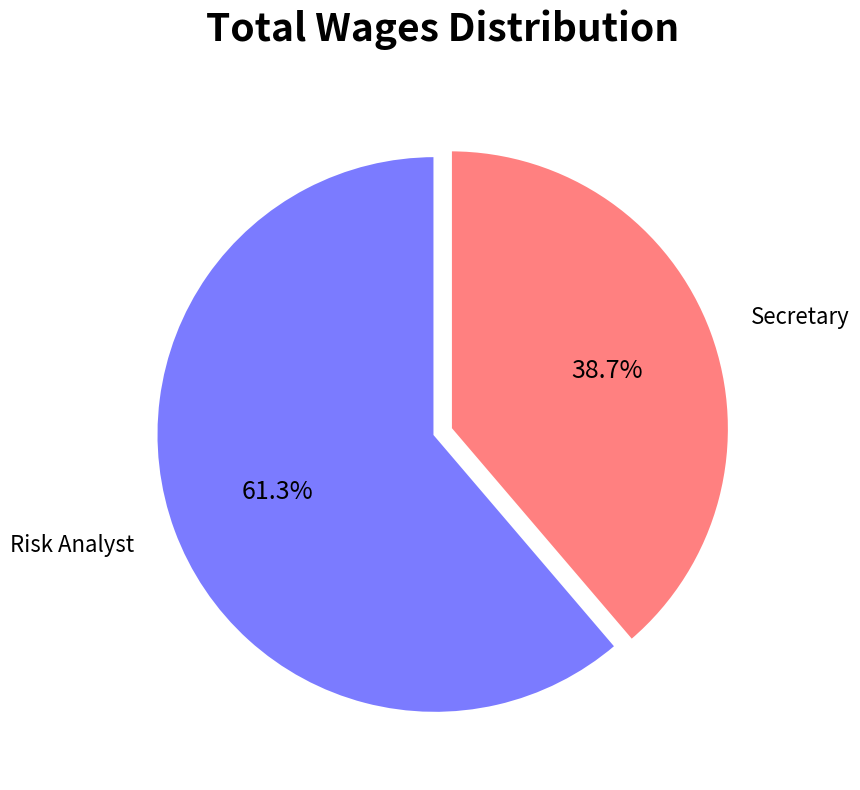

How many segments does this pie chart have?

2